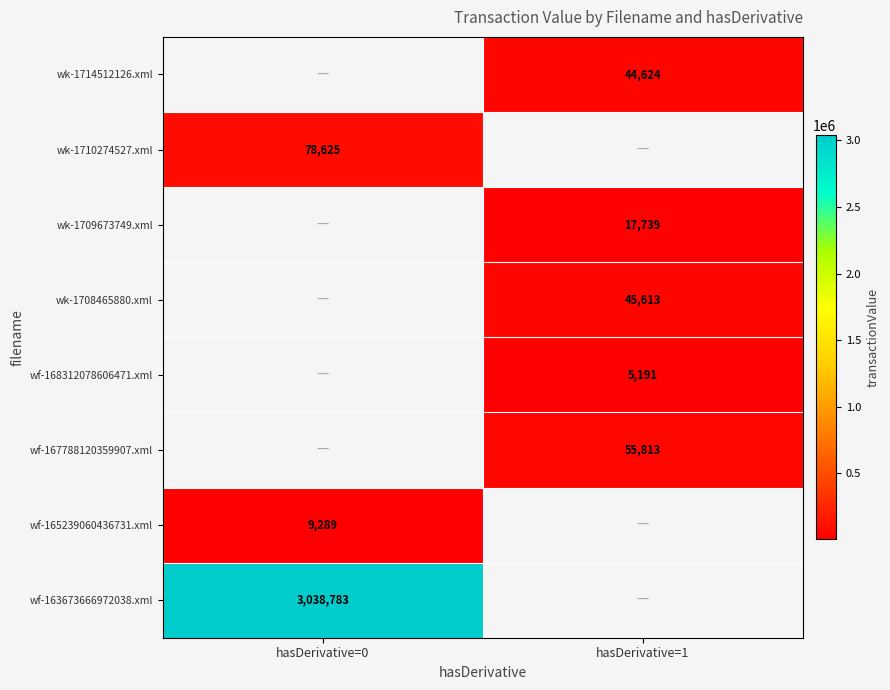

Is it true that wf-165239060436731.xml equals 4171 at hasDerivative=0?

False